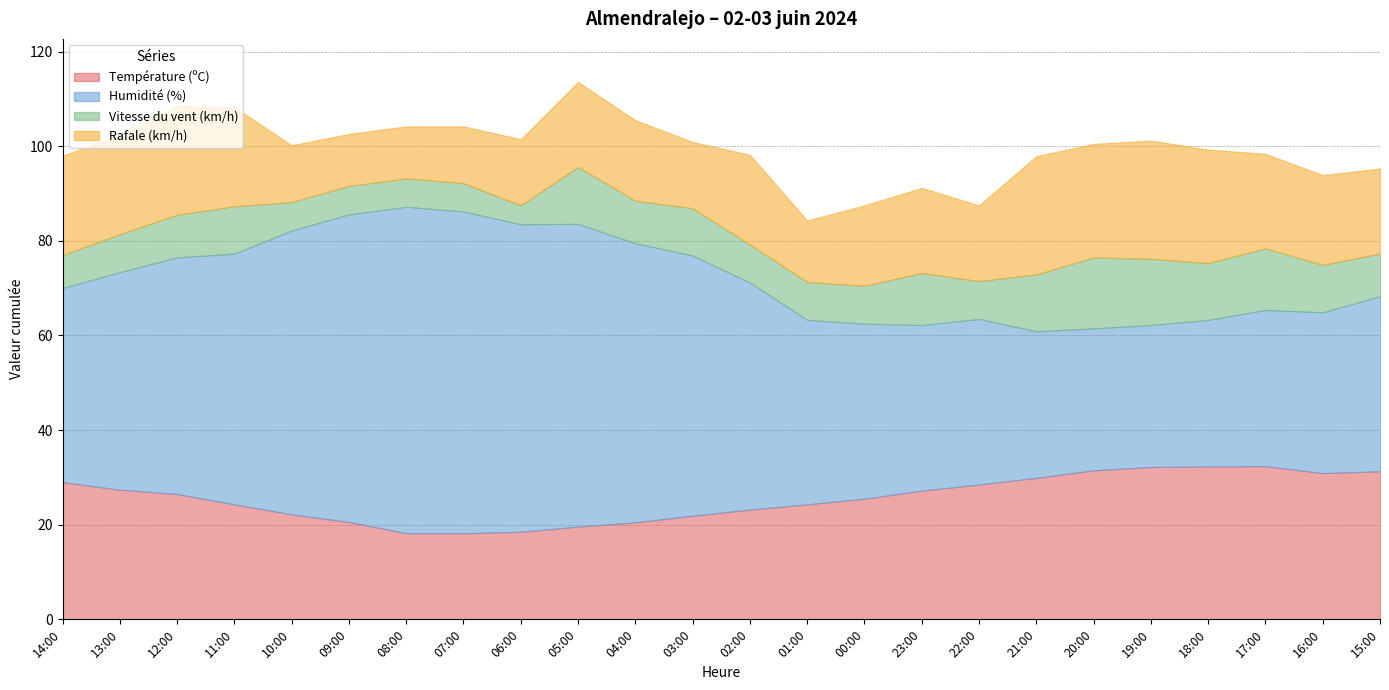

Which series has the widest spread of values?

Humidité (%)